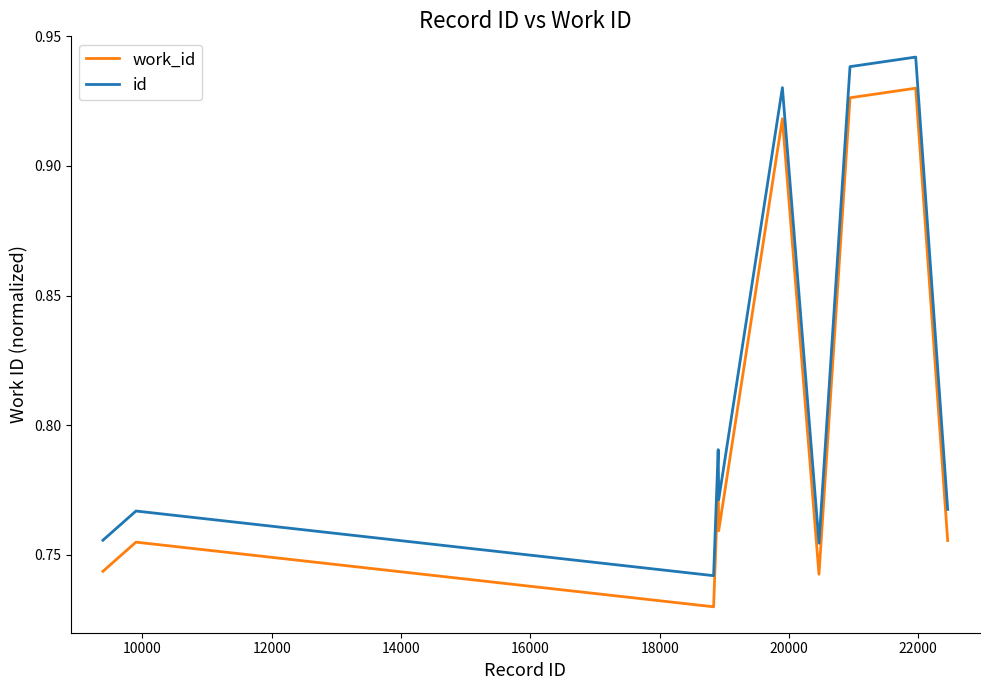

How many lines are shown in the chart?

2